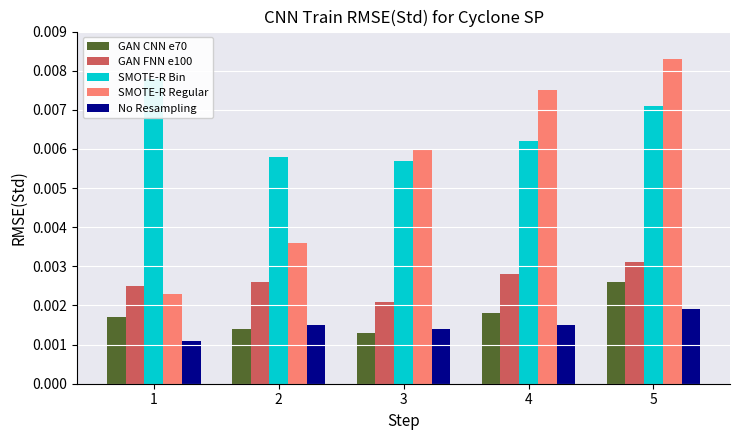

What are all the series names shown in the legend?

GAN CNN e70, GAN FNN e100, SMOTE-R Bin, SMOTE-R Regular, No Resampling